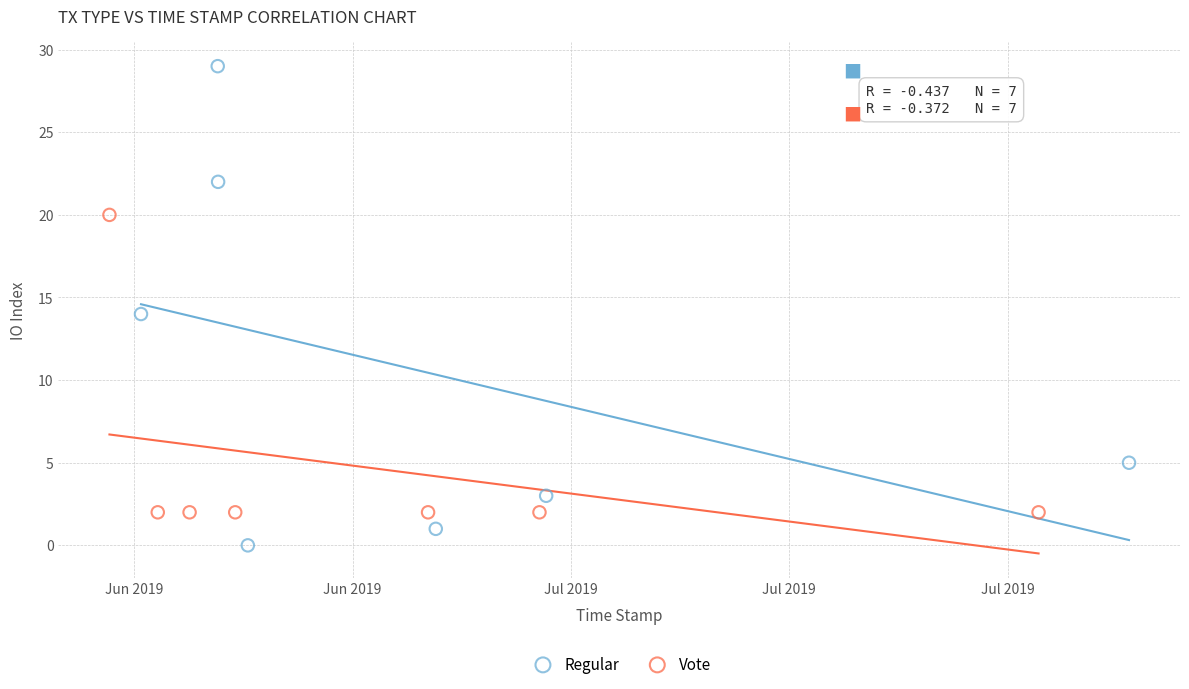

What are all the series names shown in the legend?

Regular, Vote